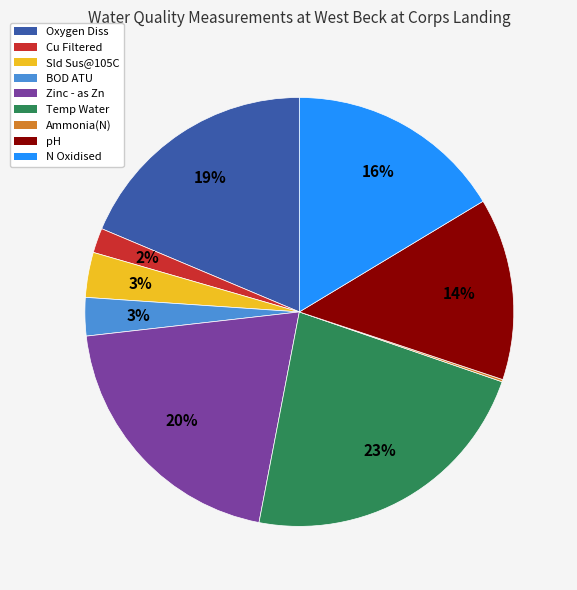

To the nearest percent, what is the difference between the Cu Filtered and BOD ATU slice percentages?

1%